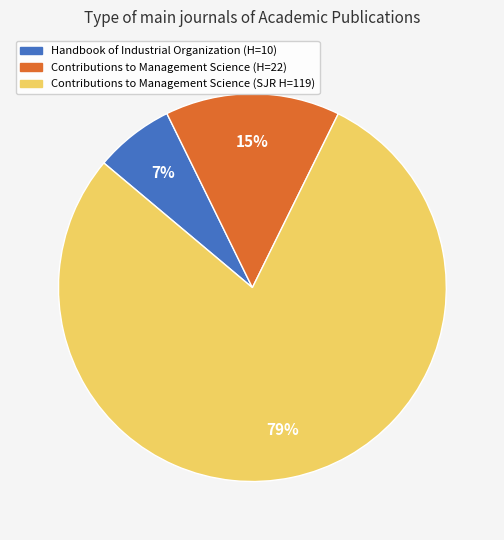

What percentage is the Contributions to Management Science (H=22) slice, to the nearest percent?

15%